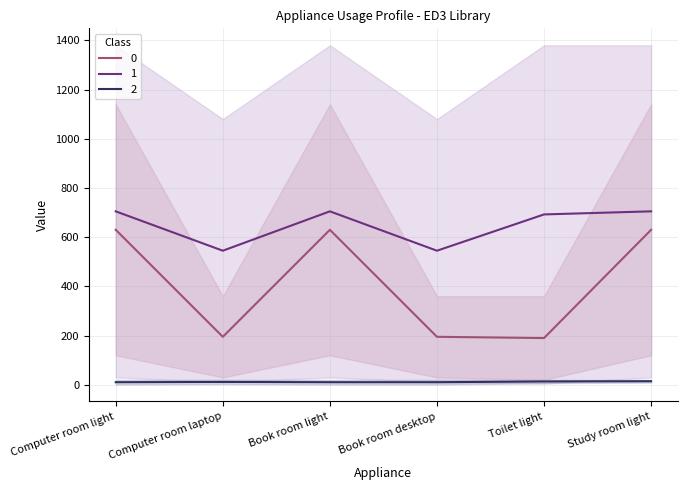

What is the spread (max minus min) of values at Computer room laptop?

533.5